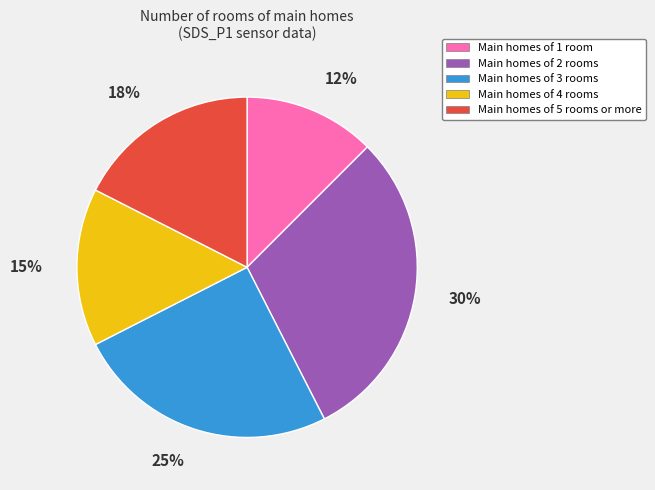

Count the number of slices in the pie.

5